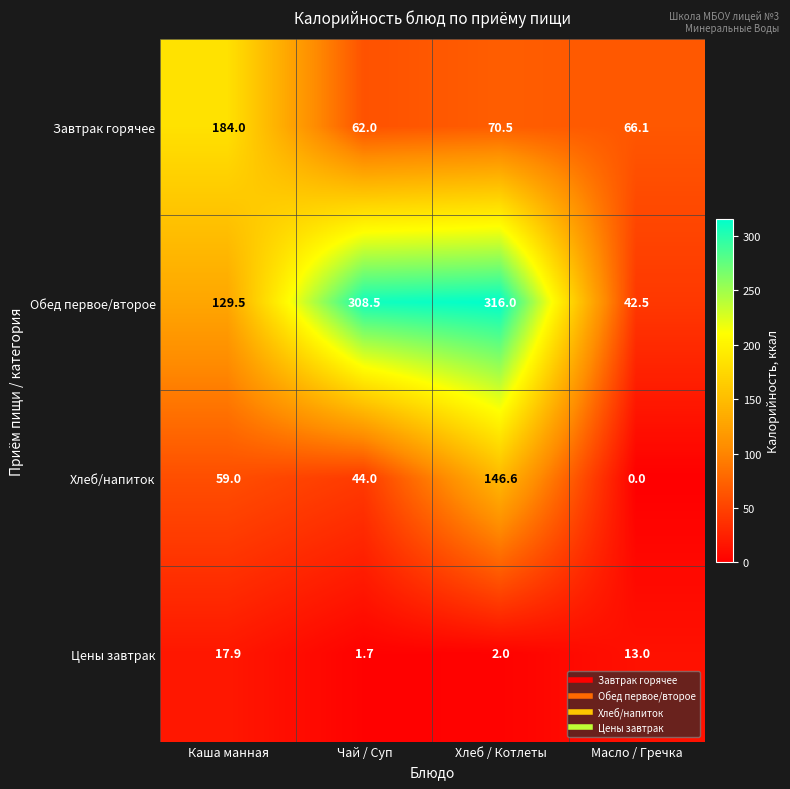

At which label is Хлеб/напиток closest to 73?

Каша манная